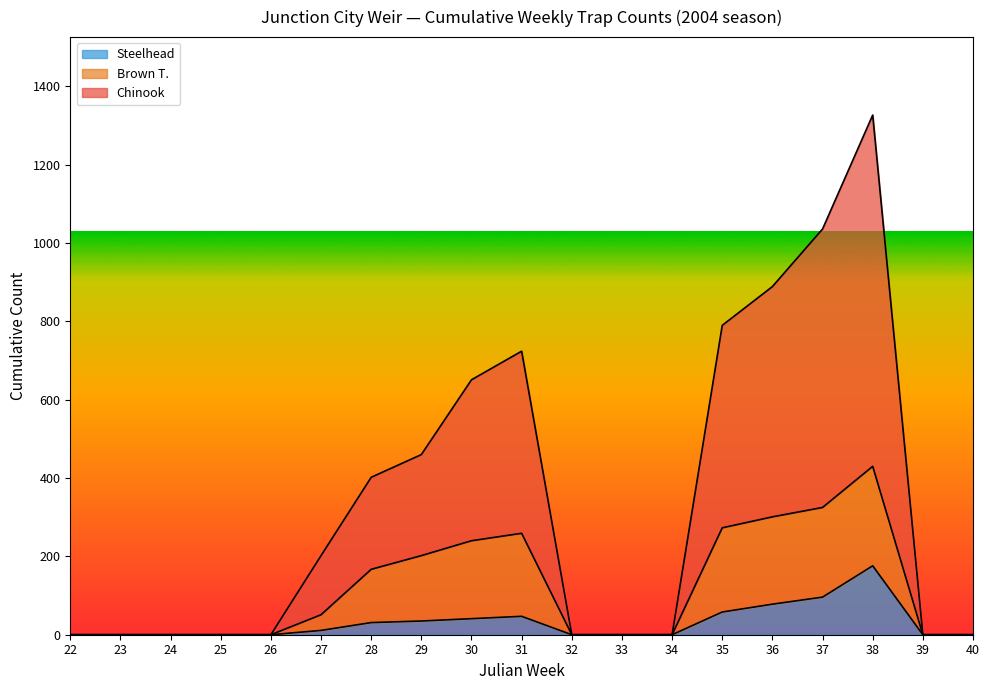

The value of Chinook at 38 is 467. True or false?

False